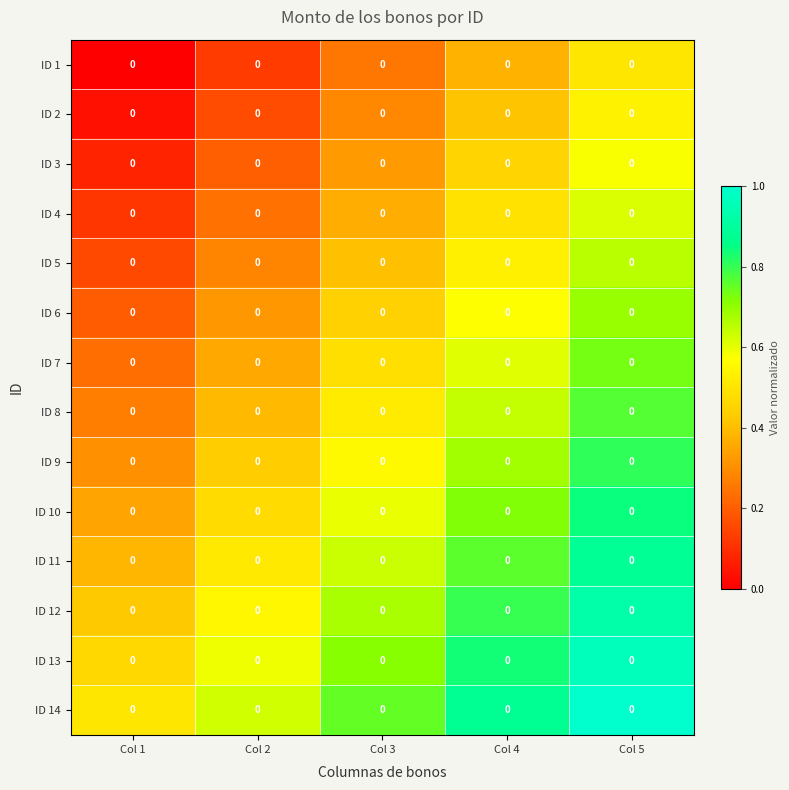

Reading left to right, transcribe all the data shown in this chart.

ID 1: Col 1=0.0	Col 2=0.0	Col 3=0.0	Col 4=0.0	Col 5=0.0
ID 2: Col 1=0.0	Col 2=0.0	Col 3=0.0	Col 4=0.0	Col 5=0.0
ID 3: Col 1=0.0	Col 2=0.0	Col 3=0.0	Col 4=0.0	Col 5=0.0
ID 4: Col 1=0.0	Col 2=0.0	Col 3=0.0	Col 4=0.0	Col 5=0.0
ID 5: Col 1=0.0	Col 2=0.0	Col 3=0.0	Col 4=0.0	Col 5=0.0
ID 6: Col 1=0.0	Col 2=0.0	Col 3=0.0	Col 4=0.0	Col 5=0.0
ID 7: Col 1=0.0	Col 2=0.0	Col 3=0.0	Col 4=0.0	Col 5=0.0
ID 8: Col 1=0.0	Col 2=0.0	Col 3=0.0	Col 4=0.0	Col 5=0.0
ID 9: Col 1=0.0	Col 2=0.0	Col 3=0.0	Col 4=0.0	Col 5=0.0
ID 10: Col 1=0.0	Col 2=0.0	Col 3=0.0	Col 4=0.0	Col 5=0.0
ID 11: Col 1=0.0	Col 2=0.0	Col 3=0.0	Col 4=0.0	Col 5=0.0
ID 12: Col 1=0.0	Col 2=0.0	Col 3=0.0	Col 4=0.0	Col 5=0.0
ID 13: Col 1=0.0	Col 2=0.0	Col 3=0.0	Col 4=0.0	Col 5=0.0
ID 14: Col 1=0.0	Col 2=0.0	Col 3=0.0	Col 4=0.0	Col 5=0.0